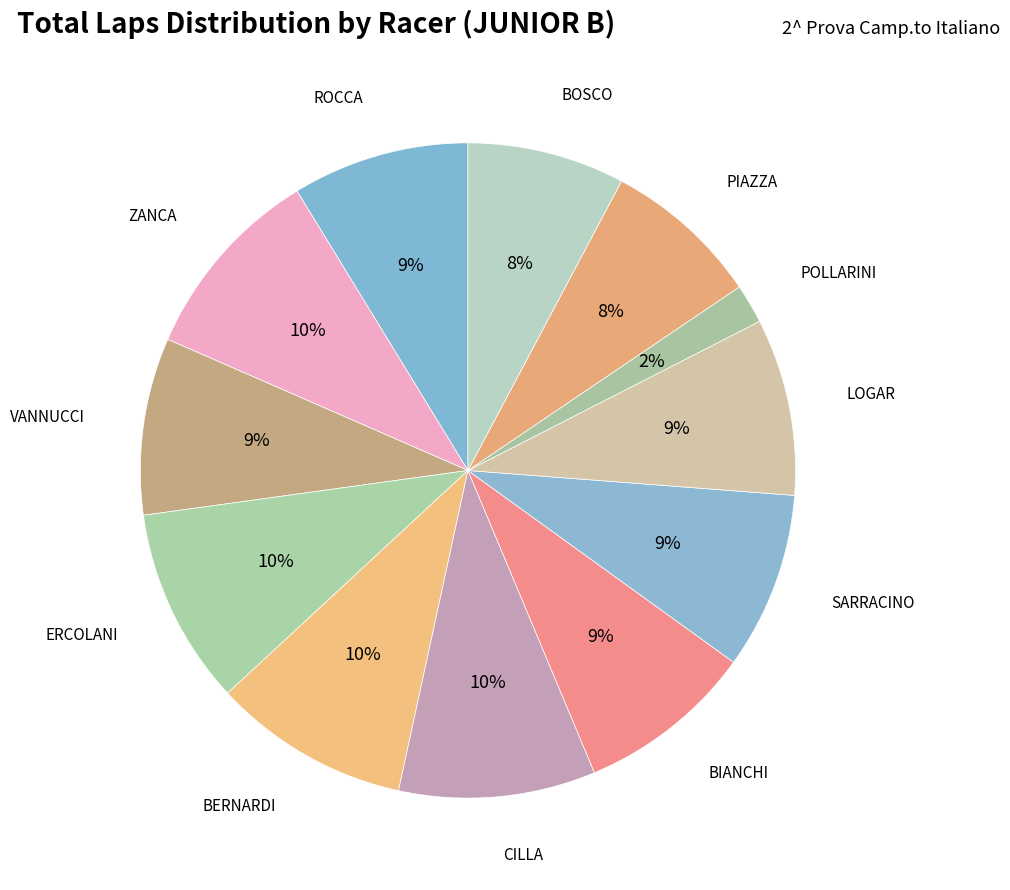

Do PIAZZA and VANNUCCI together represent more than half of the pie?

No